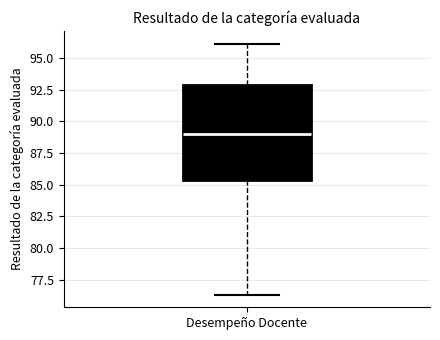

Transcribe this box plot: give where the median line is, the range the box spans, and where the two whiskers end, as read against the y-axis. The values are not printed on the chart, so give them approximately, as read against the axis.

median 89.0, box 85.5 to 93.0, whiskers 76.5 to 96.0